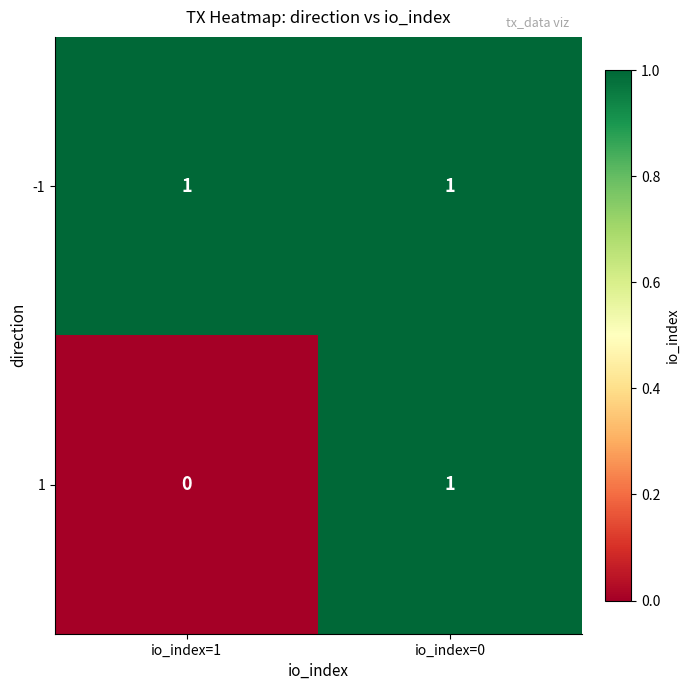

At which category does the chart reach its minimum across all series?

io_index=1